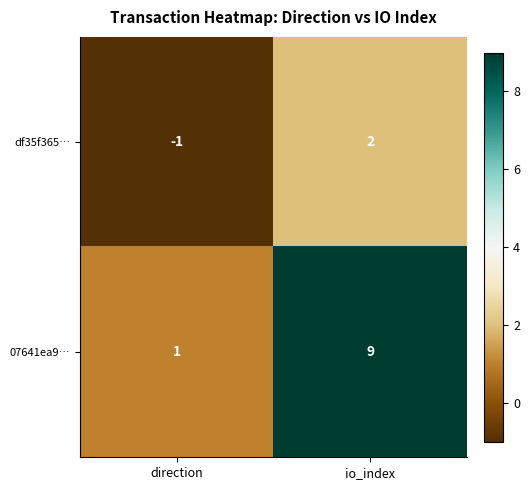

Rank the series by their average value, from lowest to highest.

df35f365…, 07641ea9…